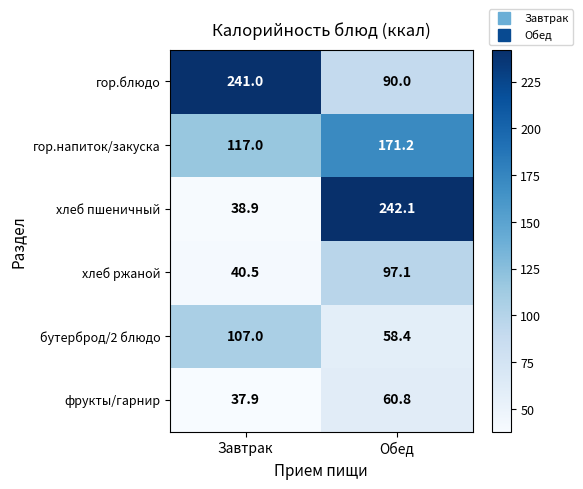

Reading left to right, extract all data points from this chart.

гор.блюдо: 241.0	90.0
гор.напиток/закуска: 117.0	171.2
хлеб пшеничный: 38.9	242.1
хлеб ржаной: 40.5	97.1
бутерброд/2 блюдо: 107.0	58.4
фрукты/гарнир: 37.9	60.8